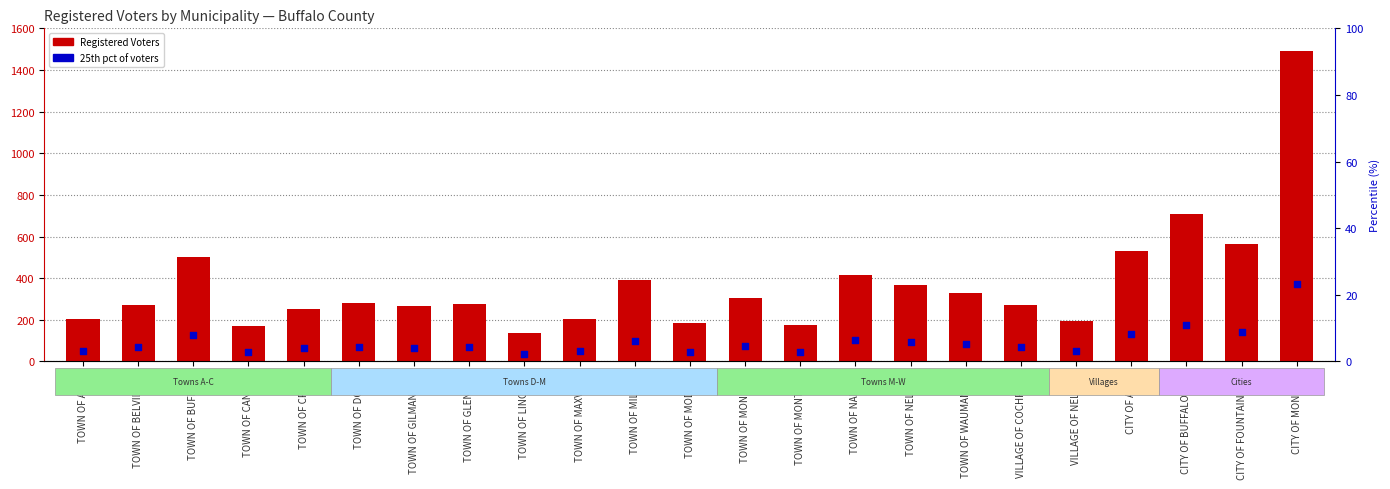

At how many categories does at least one series exceed 801?

1